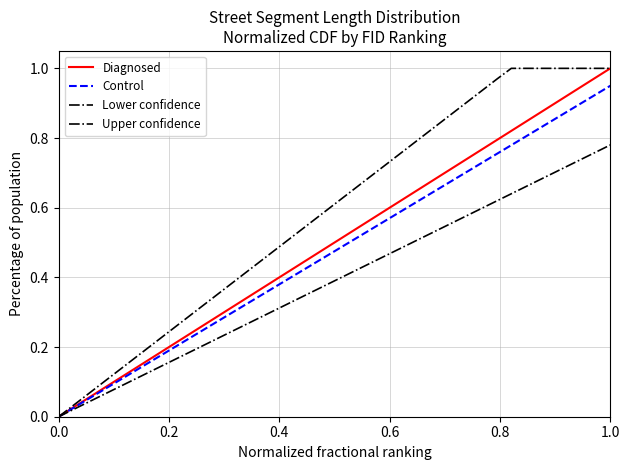

Reading right to left, transcribe all the data shown in this chart.

Diagnosed: 1.0	1.0	0.9	0.9	0.9	0.9	0.8	0.8	0.8	0.8	0.7	0.7	0.7	0.7	0.6	0.6	0.6	0.6	0.5	0.5	0.5	0.5	0.4	0.4	0.4	0.4	0.3	0.3	0.3	0.3	0.2	0.2	0.2	0.2	0.1	0.1	0.1	0.1	0.0	0.0
Control: 0.9	0.9	0.9	0.9	0.9	0.8	0.8	0.8	0.8	0.7	0.7	0.7	0.7	0.6	0.6	0.6	0.6	0.5	0.5	0.5	0.5	0.4	0.4	0.4	0.4	0.3	0.3	0.3	0.3	0.2	0.2	0.2	0.2	0.1	0.1	0.1	0.1	0.0	0.0	0.0
Lower confidence: 0.8	0.8	0.7	0.7	0.7	0.7	0.7	0.6	0.6	0.6	0.6	0.6	0.5	0.5	0.5	0.5	0.5	0.4	0.4	0.4	0.4	0.4	0.3	0.3	0.3	0.3	0.3	0.2	0.2	0.2	0.2	0.2	0.1	0.1	0.1	0.1	0.1	0.0	0.0	0.0
Upper confidence: 1.0	1.0	1.0	1.0	1.0	1.0	1.0	1.0	1.0	0.9	0.9	0.9	0.8	0.8	0.8	0.8	0.7	0.7	0.7	0.6	0.6	0.6	0.5	0.5	0.5	0.4	0.4	0.4	0.3	0.3	0.3	0.3	0.2	0.2	0.2	0.1	0.1	0.1	0.0	0.0